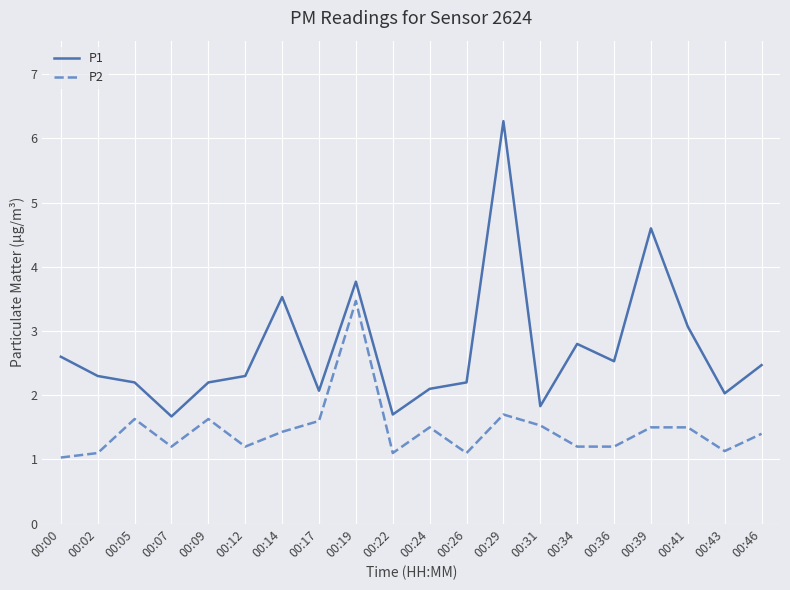

What is the difference between the highest and lowest values at 00:02?

1.2